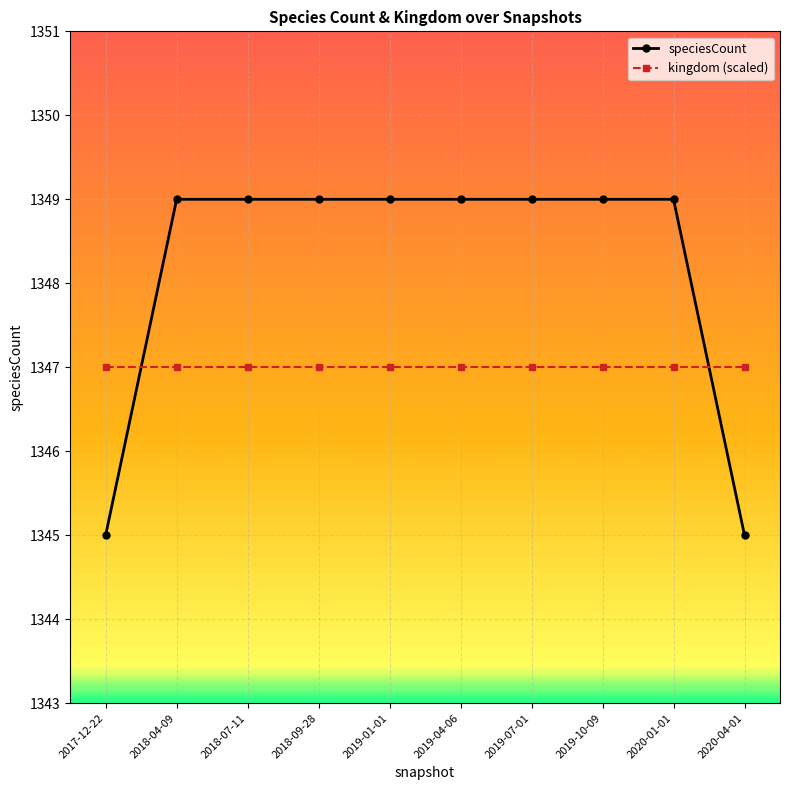

What is the label of the 10th point from the right?

2017-12-22